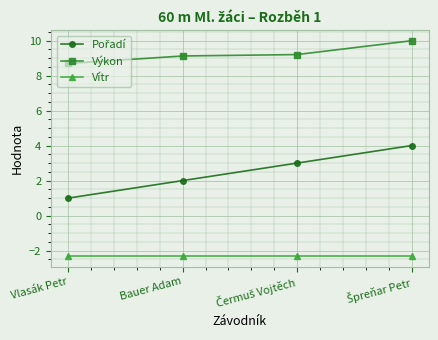

What is the difference between the highest and lowest values at Bauer Adam?

11.4